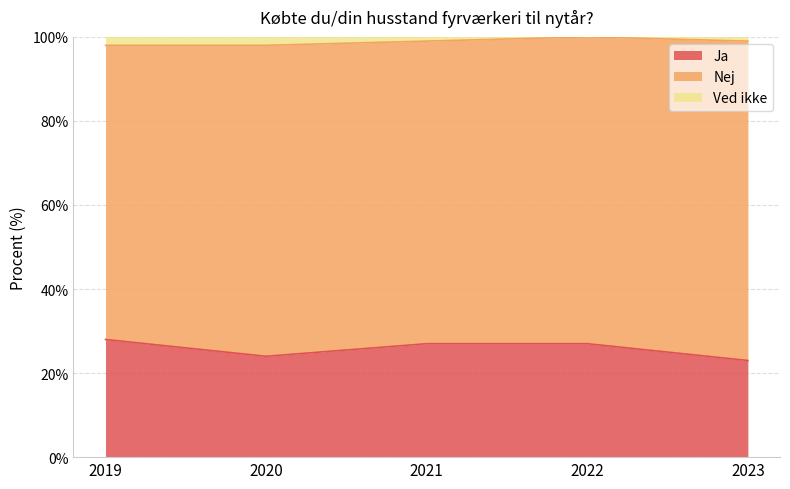

At which label does Ja reach its peak?

2019